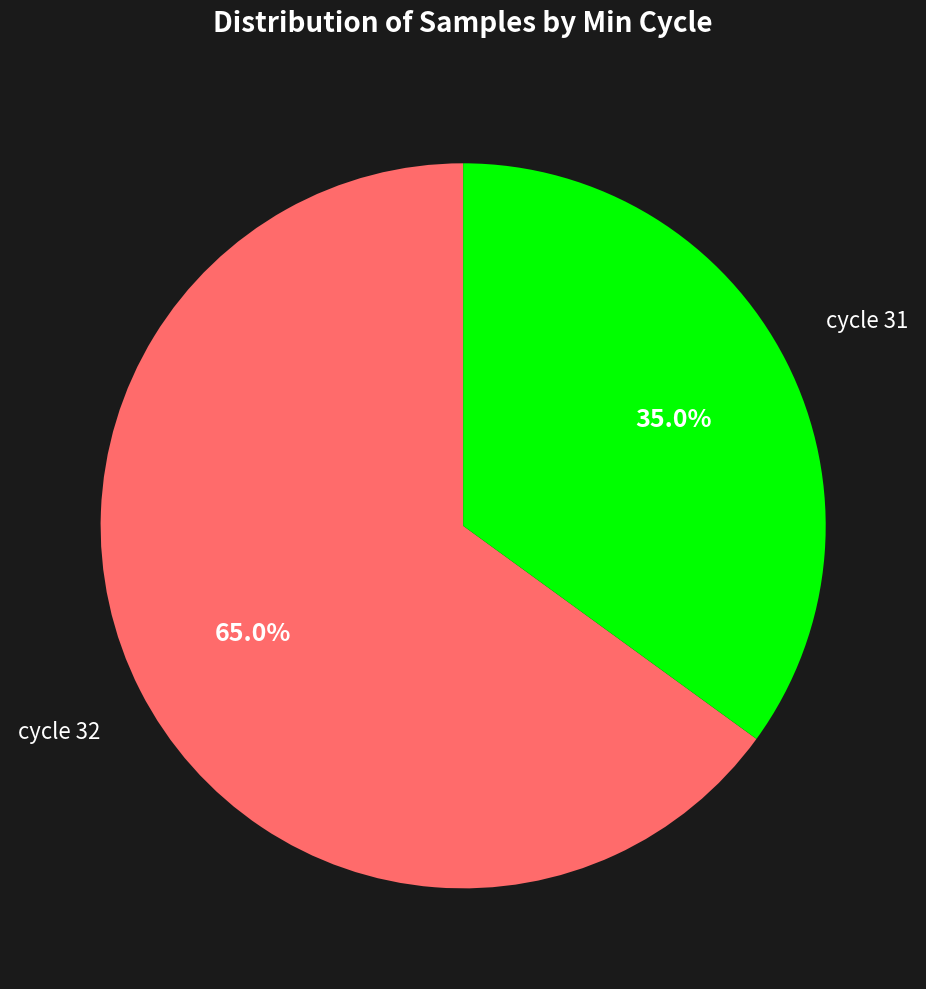

Does any single category account for the majority?

Yes